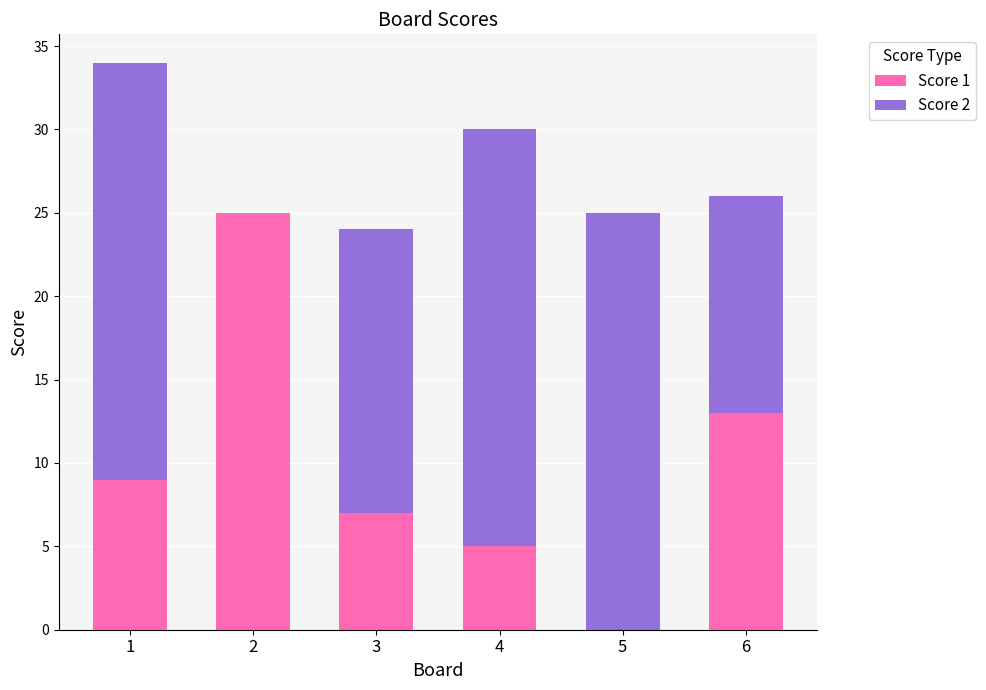

Does the chart contain stacked bars?

Yes